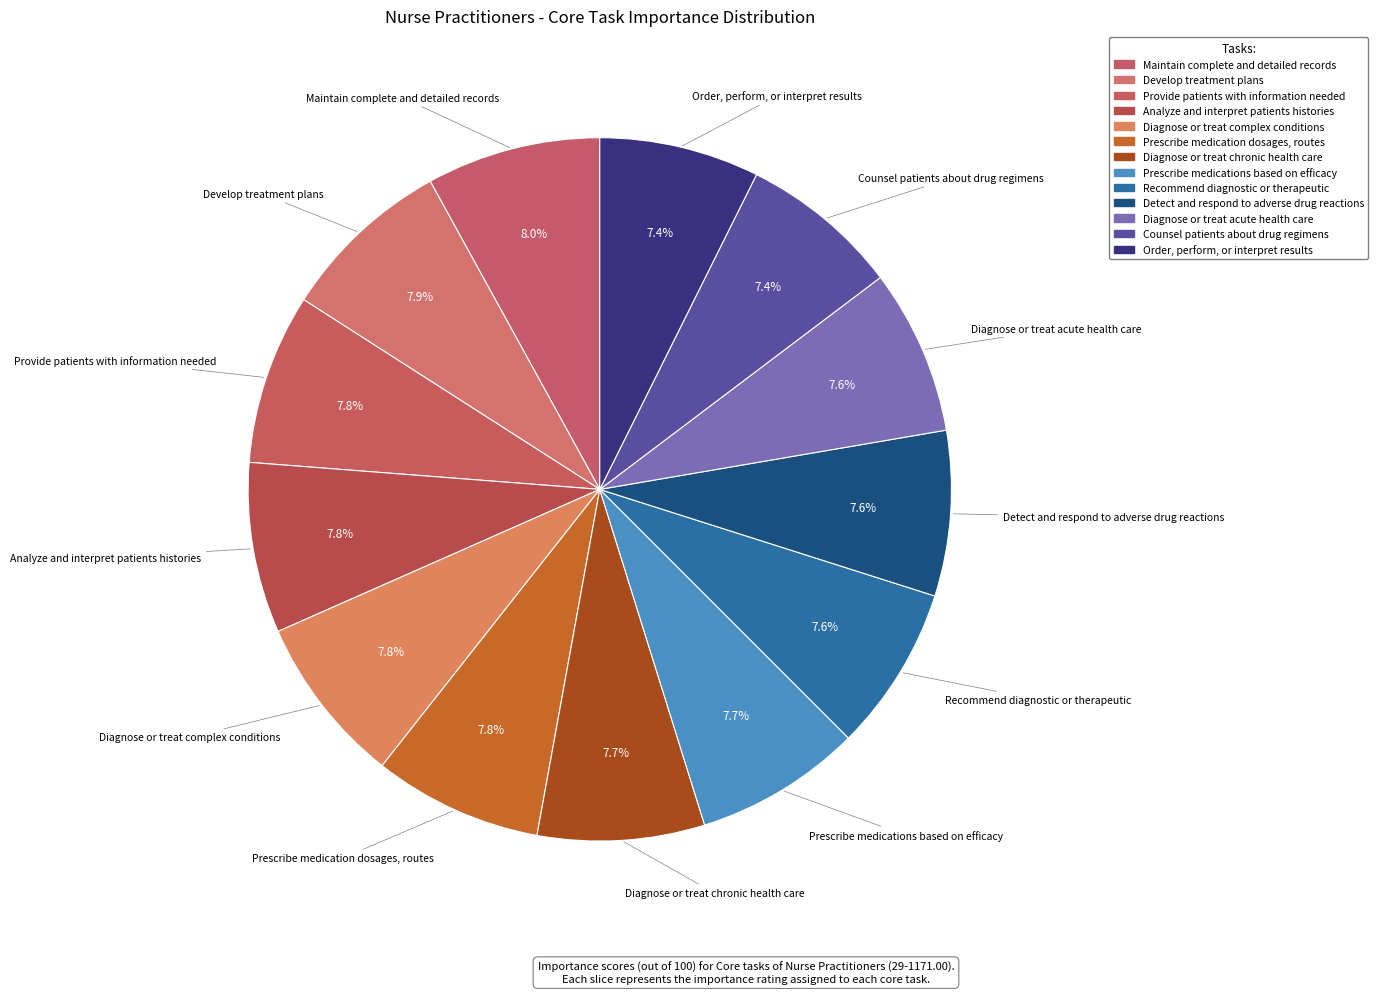

Which slice is the smallest?

Counsel patients about drug regimens